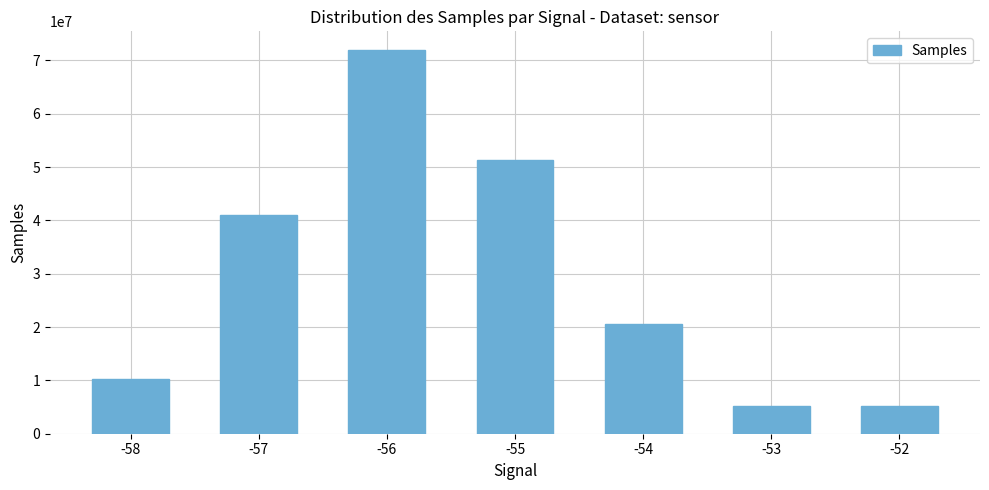

What is the value of the 3rd bar from the left?

71851123